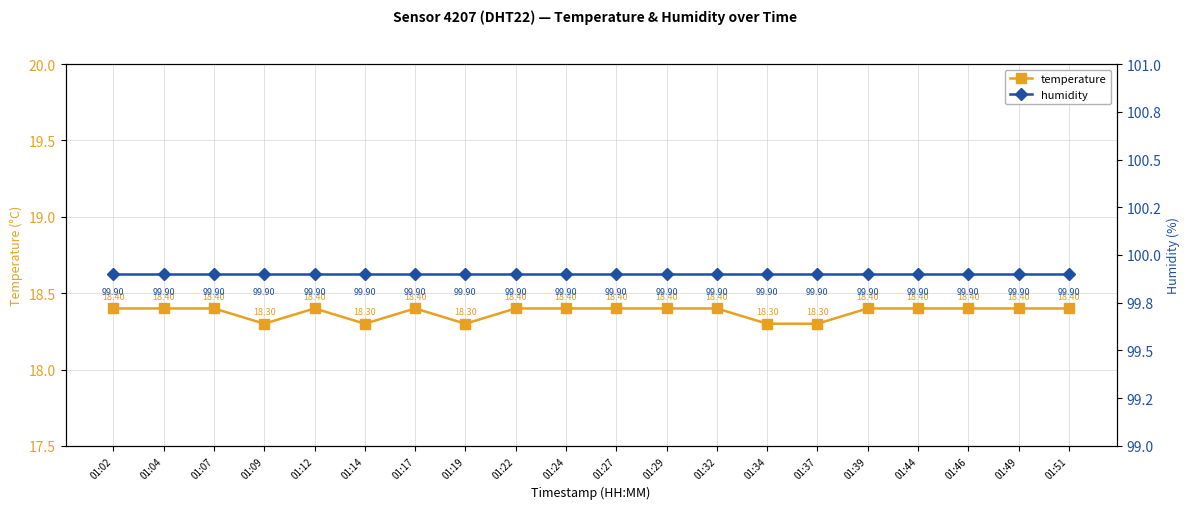

At which category does temperature reach its first local peak?

01:12